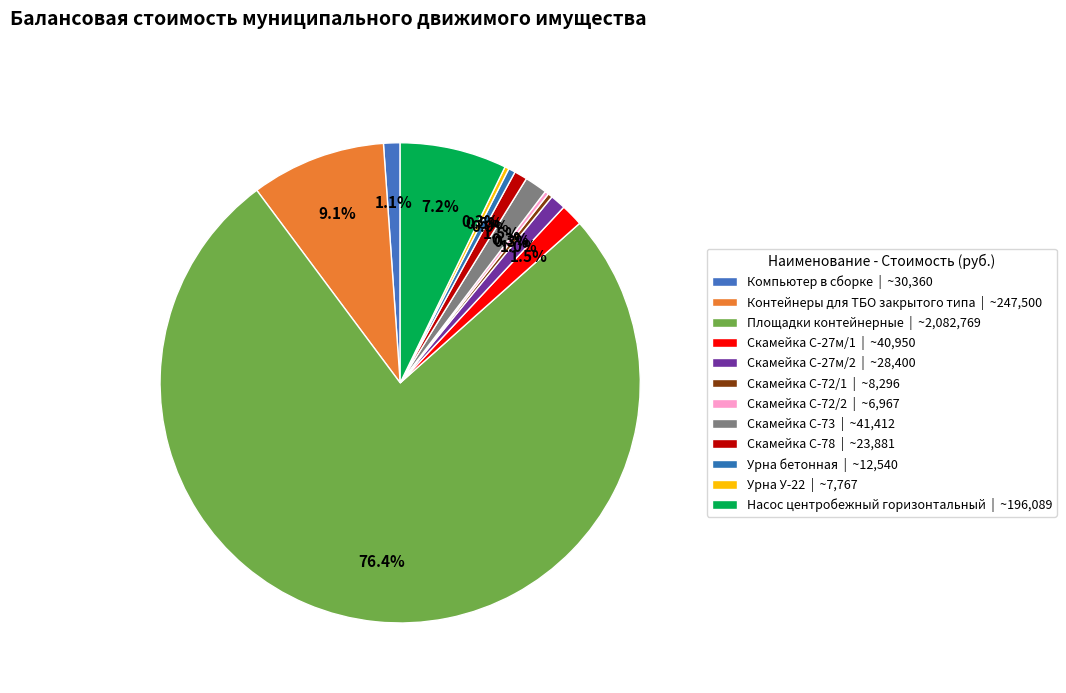

Which category has the biggest portion of the pie?

Площадки контейнерные